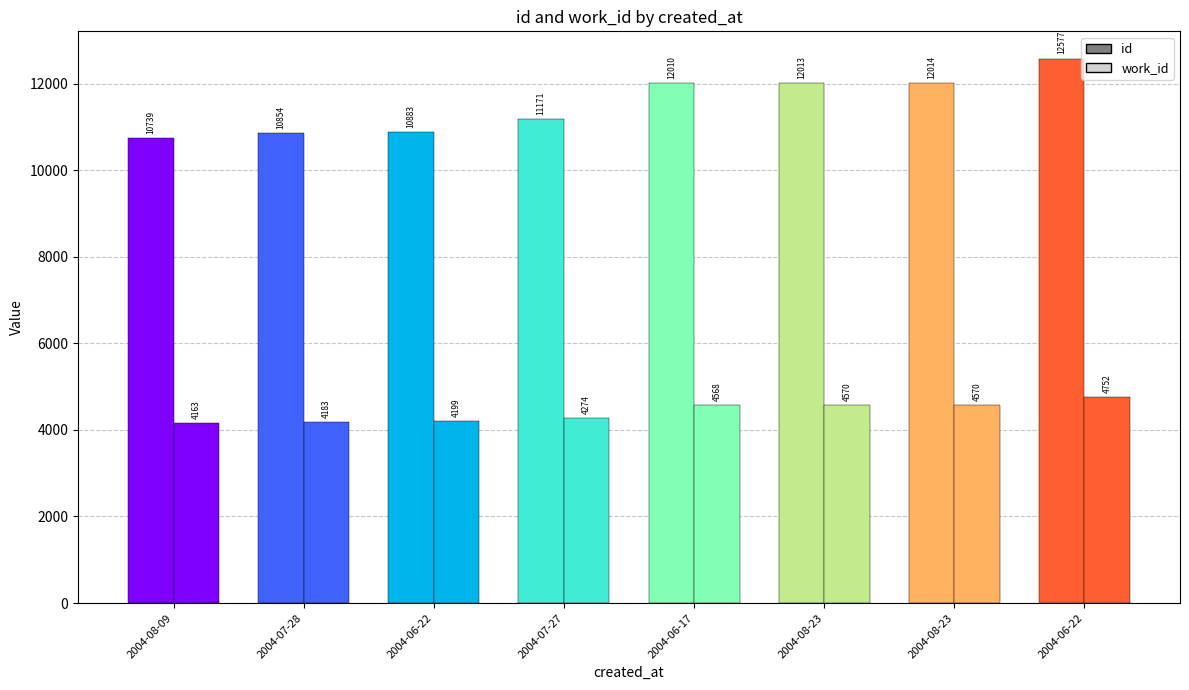

Reading left to right, what are all the values shown in this chart?

id: 10739	10854	10883	11171	12010	12013	12014	12577
work_id: 4163	4183	4199	4274	4568	4570	4570	4752